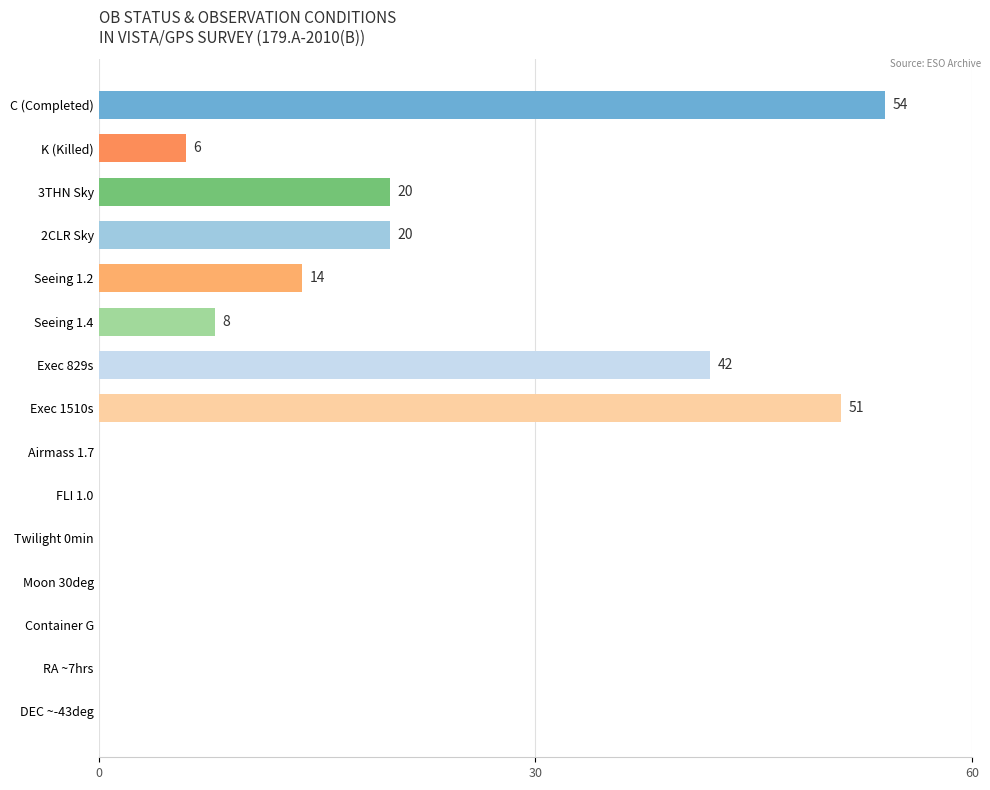

What is the greatest value displayed?

54